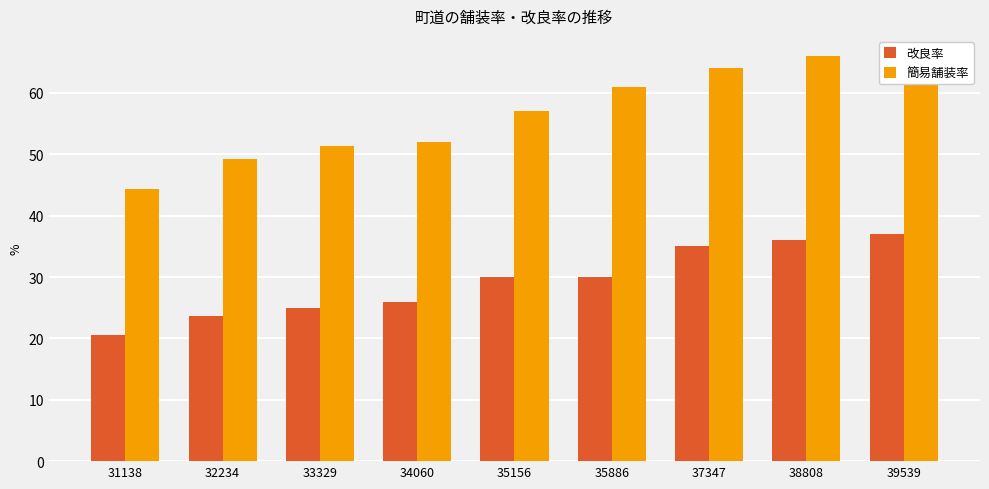

Rank the series at 31138 from lowest to highest value.

改良率, 簡易舗装率